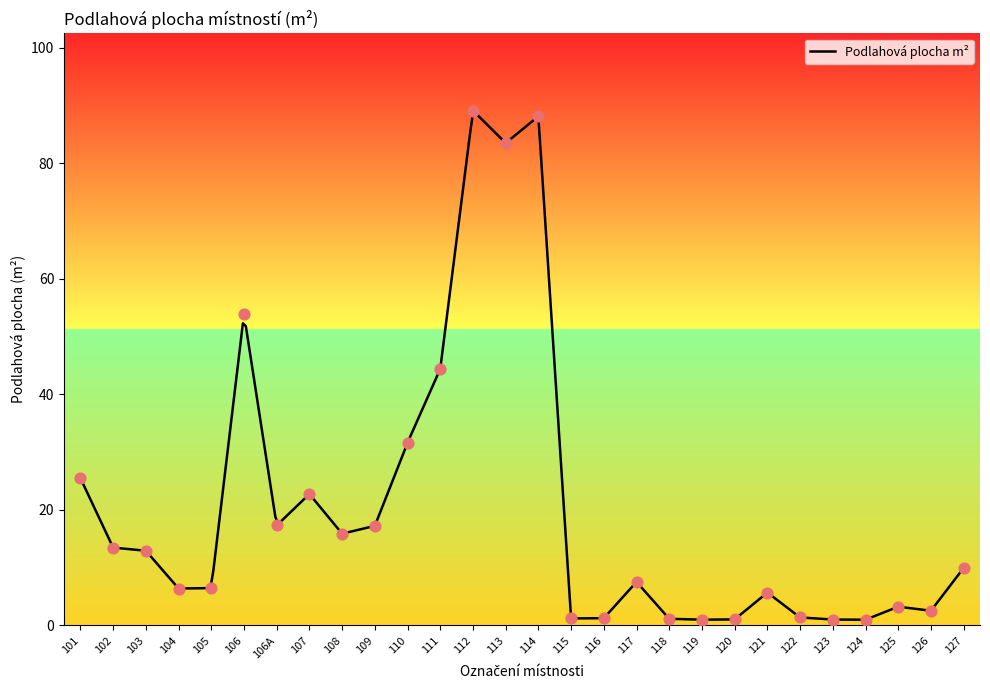

What is the change in value from 119 to 122?

+0.4